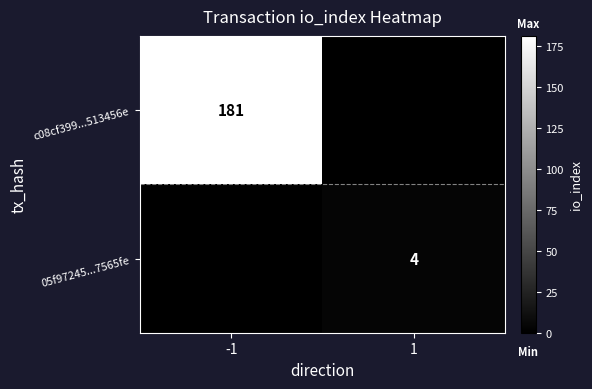

The value of 05f97245...7565fe at 1 is 4. True or false?

True